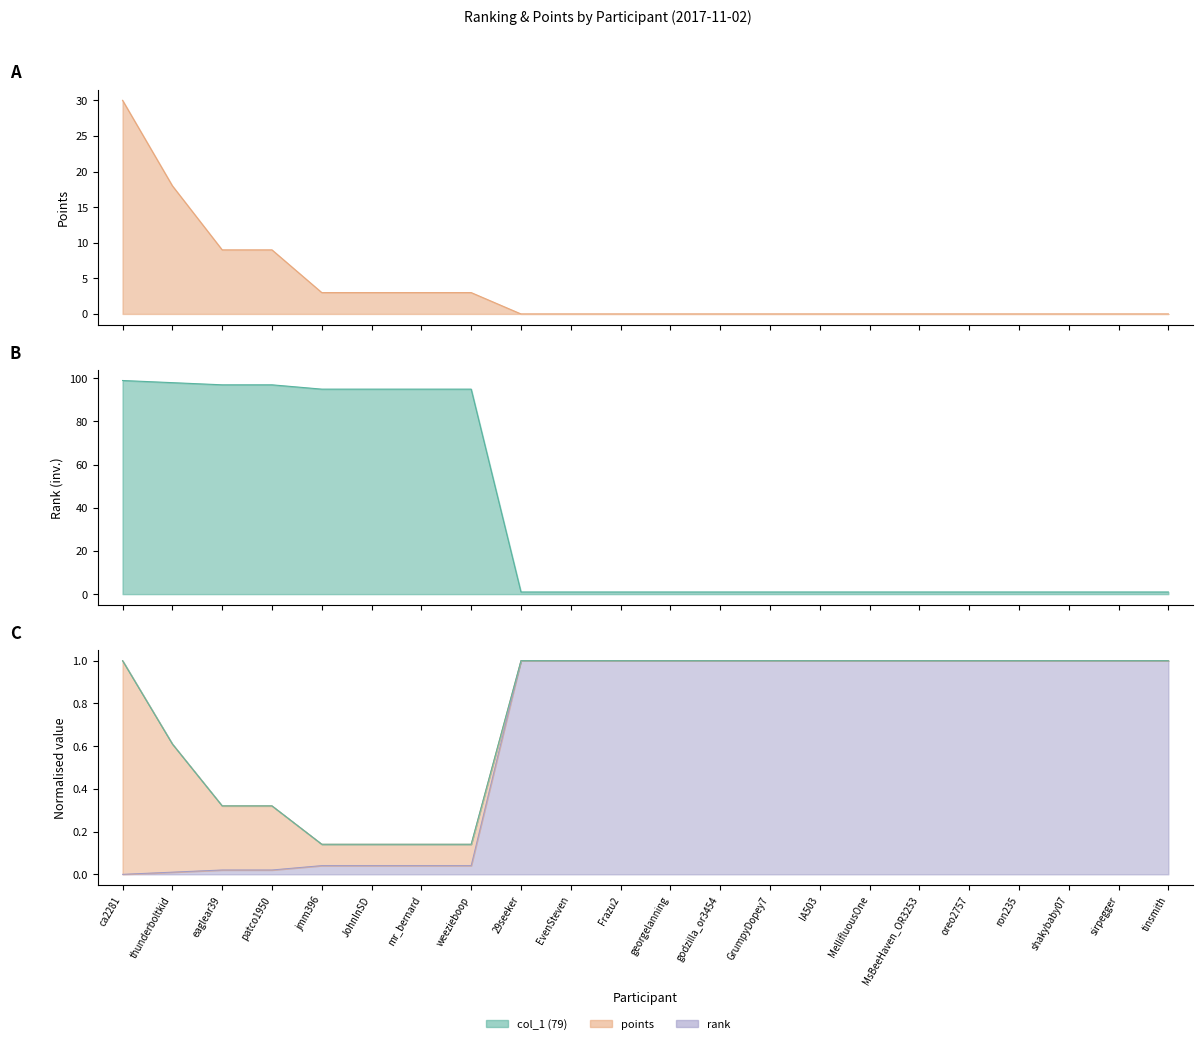

Which series changed the most between ca2281 and MsBeeHaven_OR3253?

rank